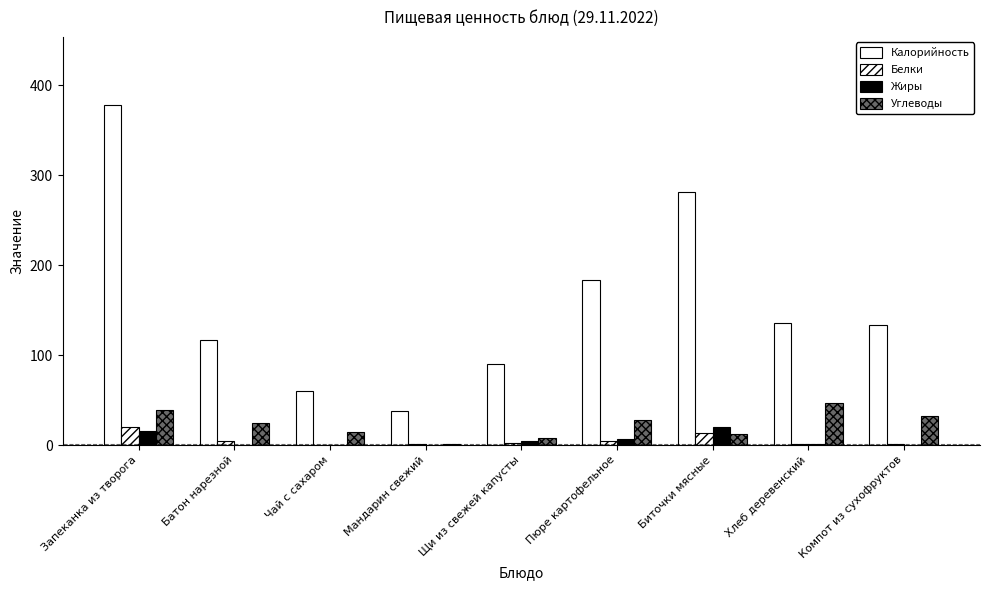

At which category is the sum across all series the highest?

Запеканка из творога